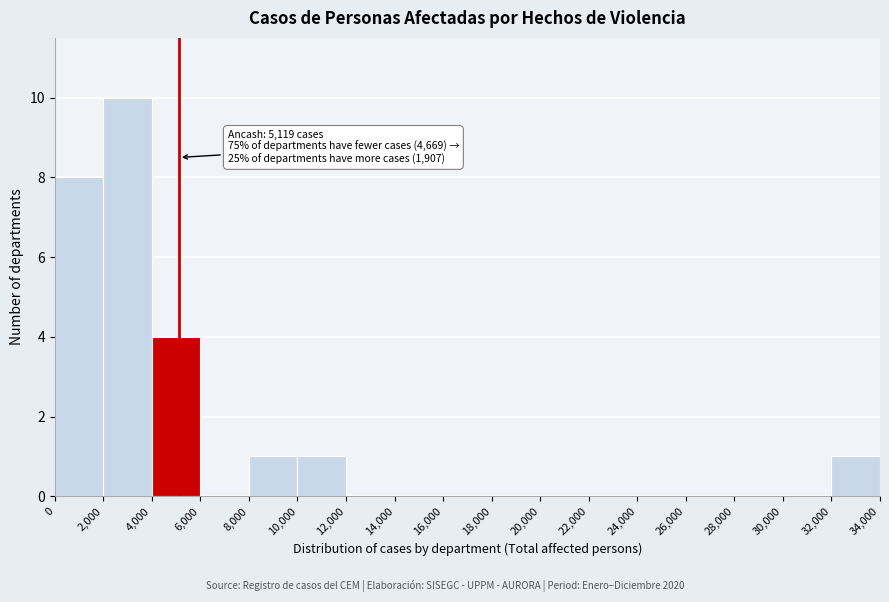

Which range on the x-axis has the tallest bar?

2,000 to 4,000